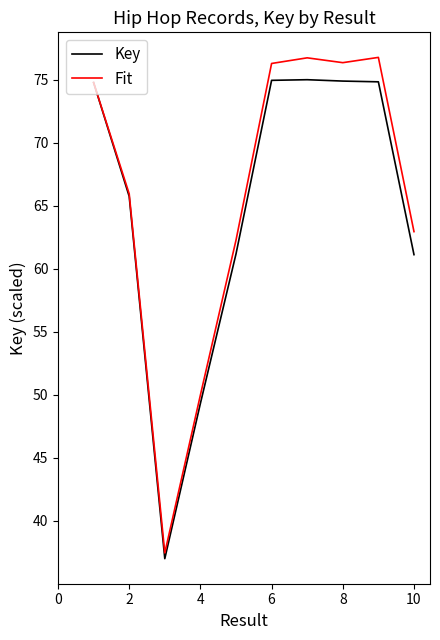

Which series has the largest range (max minus min)?

Fit